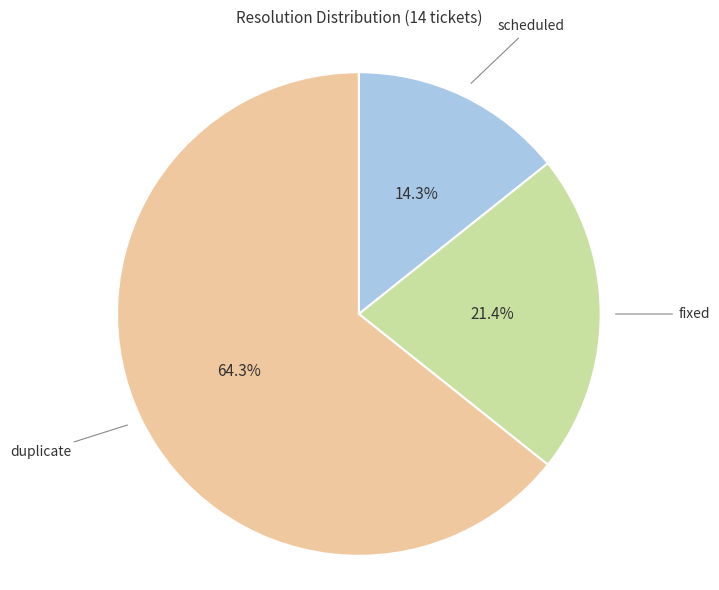

To the nearest percent, what is the average slice percentage?

33%